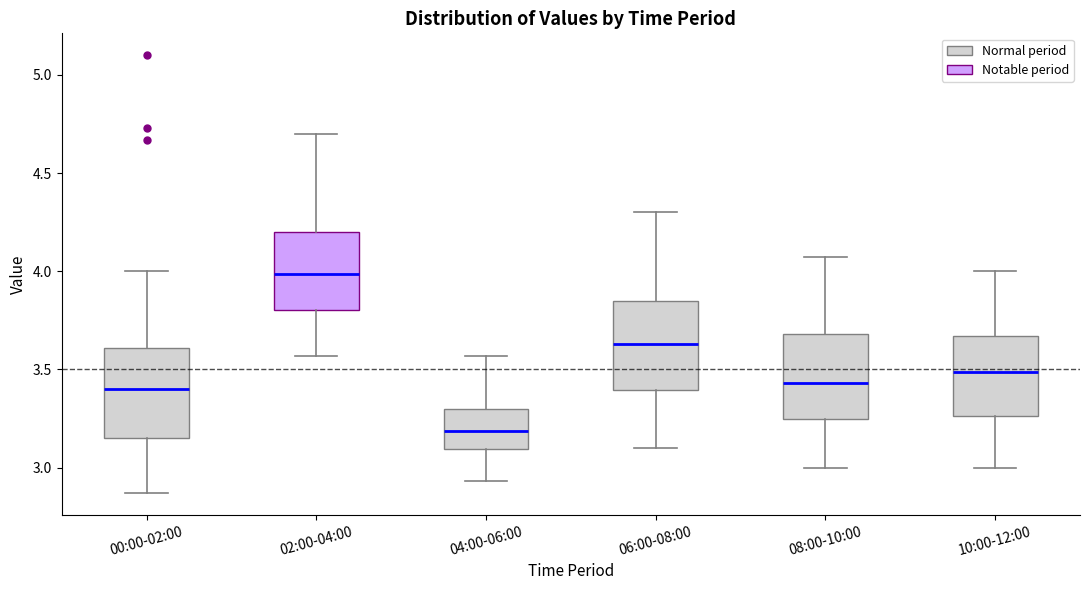

Which box's median line is the highest?

02:00-04:00